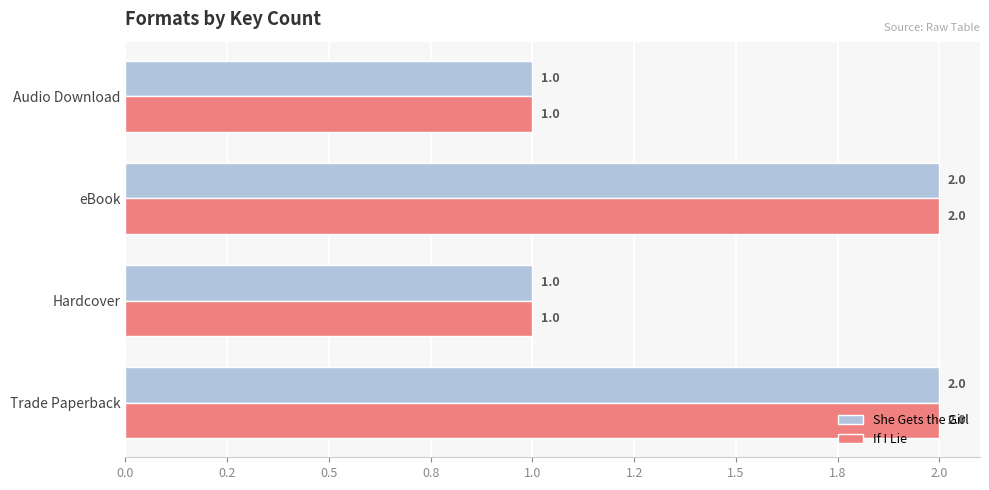

What are all the series names shown in the legend?

She Gets the Girl, If I Lie